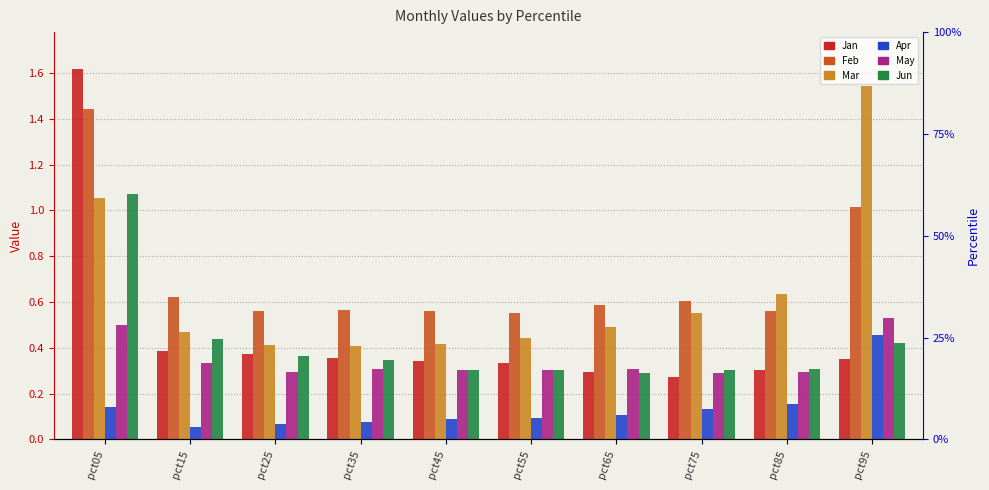

Which label corresponds to the largest value in the chart?

pct05